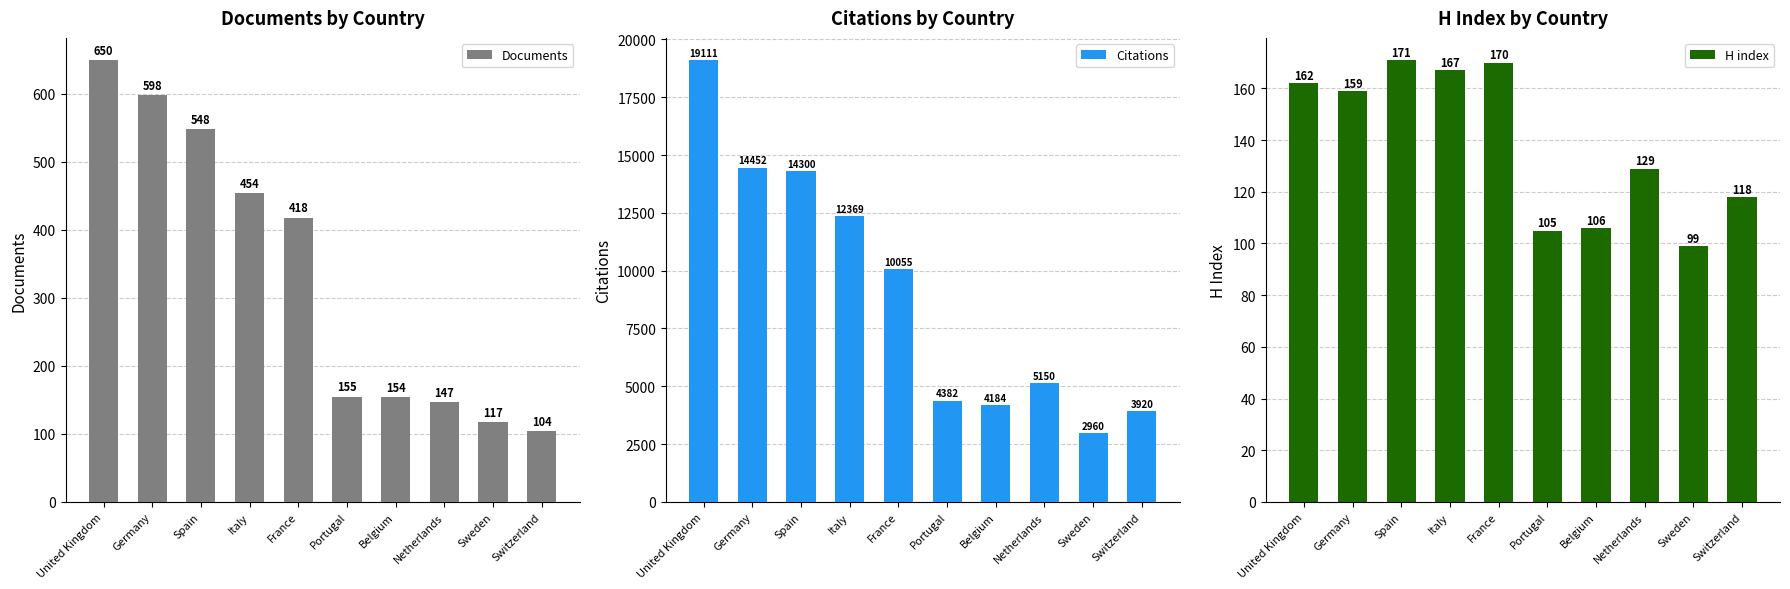

How many categories are shown in the chart?

10